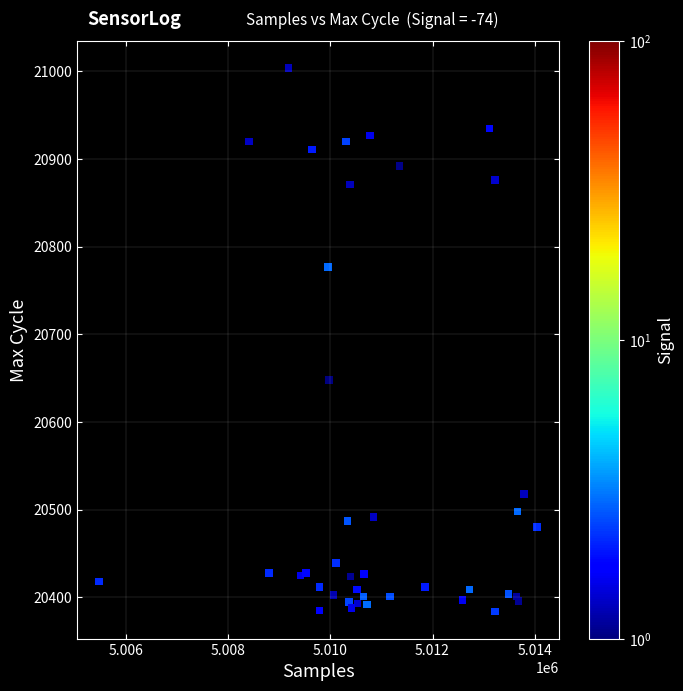

What Y value in the scatter plot is closest to 20694?

20648